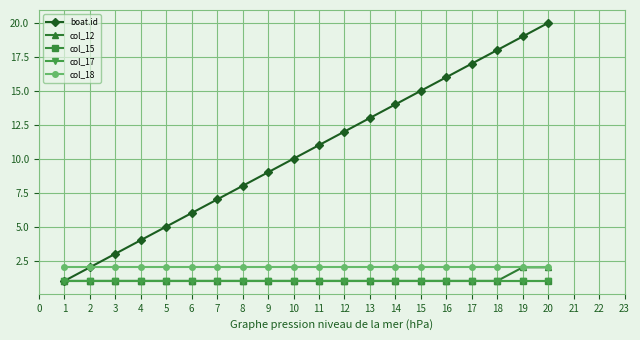

Does the chart display data point markers on the line(s)?

Yes